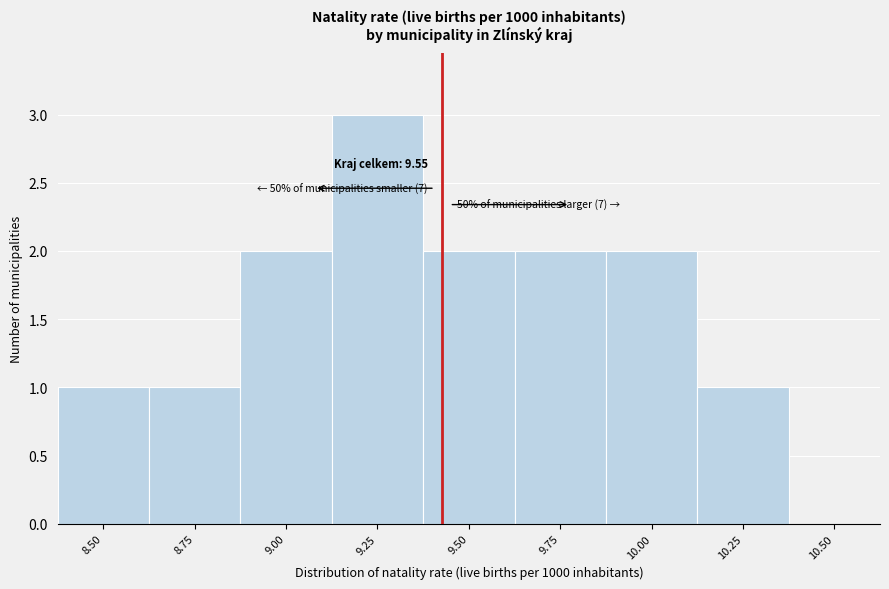

Reading left to right, list all the values displayed in this chart.

8.50=1	8.75=1	9.00=2	9.25=3	9.50=2	9.75=2	10.00=2	10.25=1	10.50=0